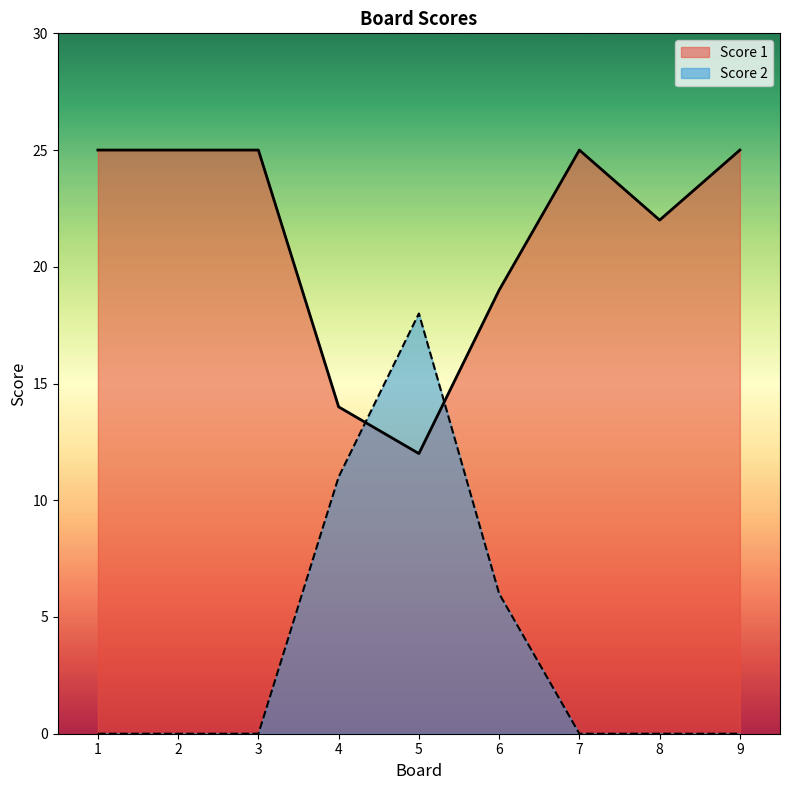

Is it true that Score 2 equals -6 at 8?

False